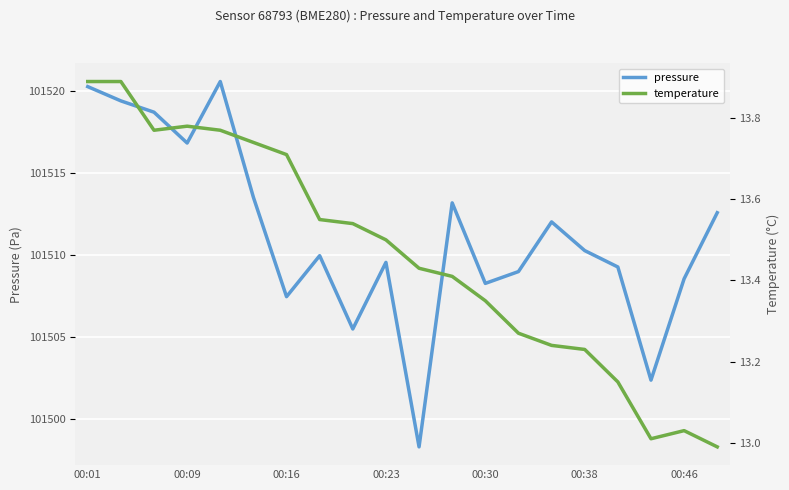

How many distinct data groups are displayed?

2